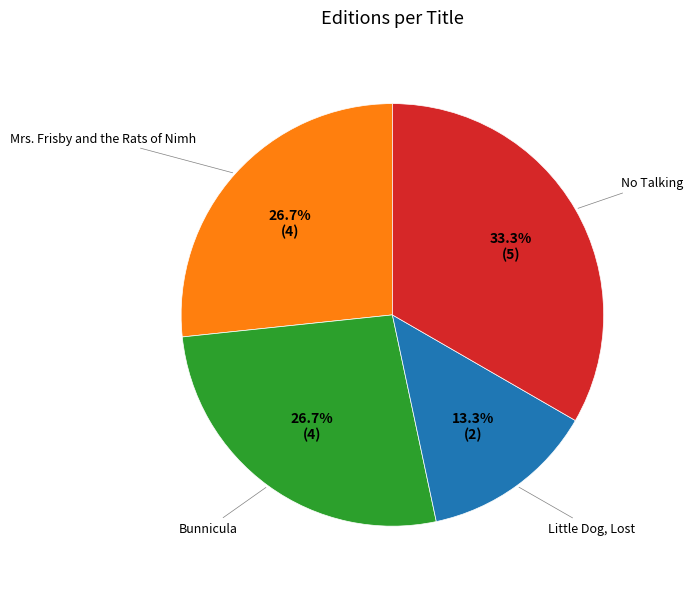

Is there any slice that represents more than half of the pie?

No